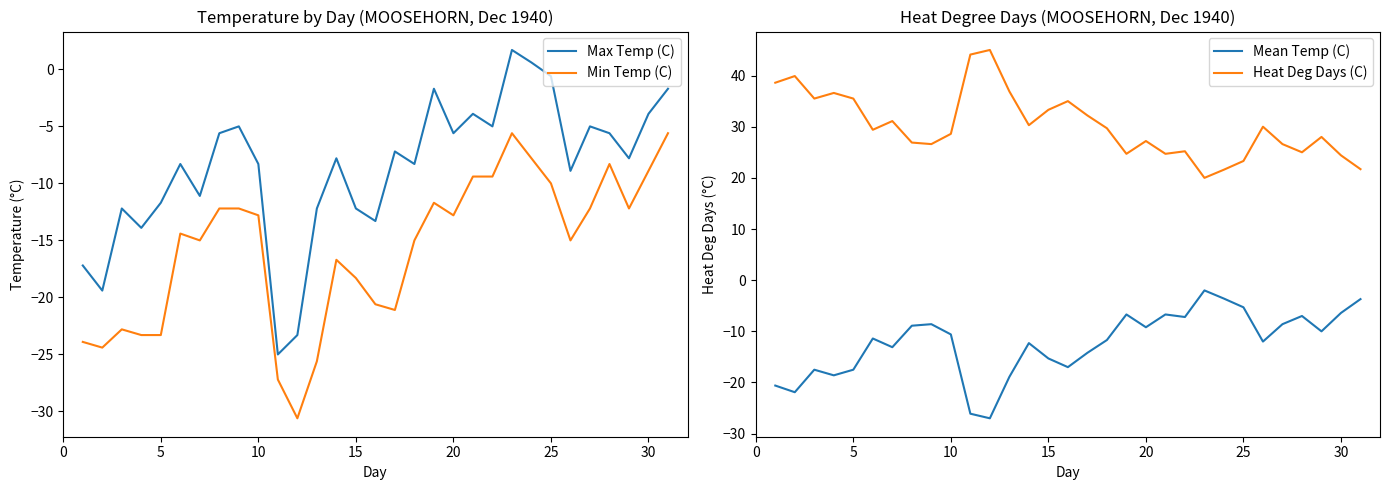

True or false: Min Temp (C) and Max Temp (C) intersect in this chart.

False